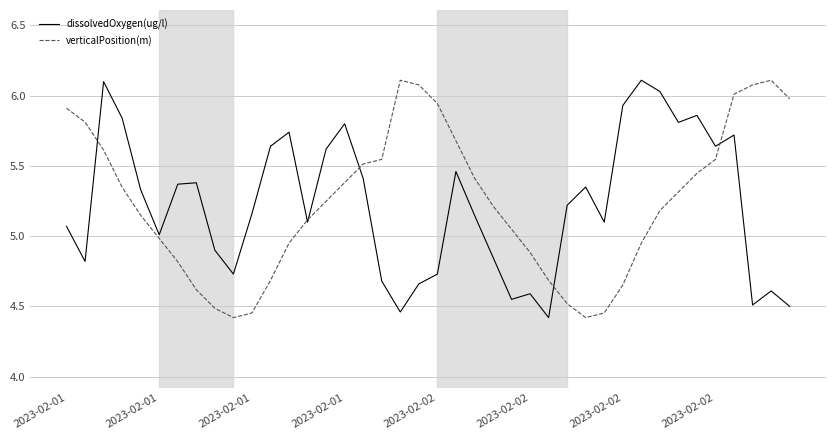

What is the maximum value for dissolvedOxygen(ug/l)?

6.1